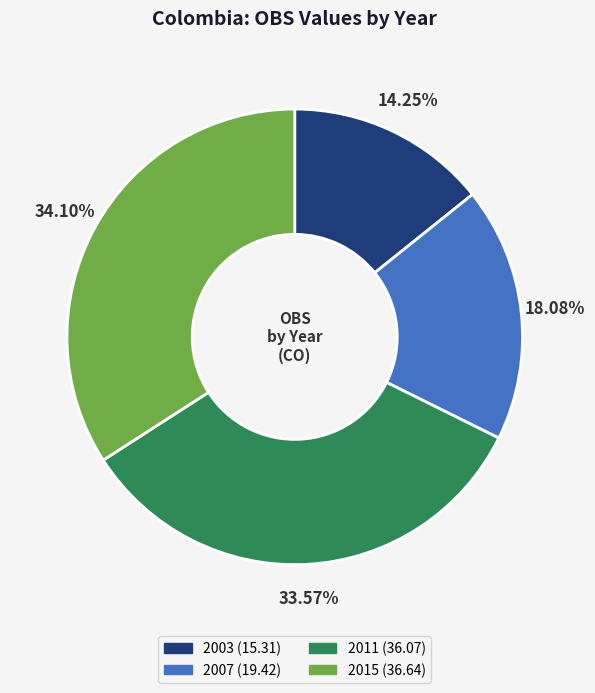

Is it true that 2007 is 18% of the pie?

True